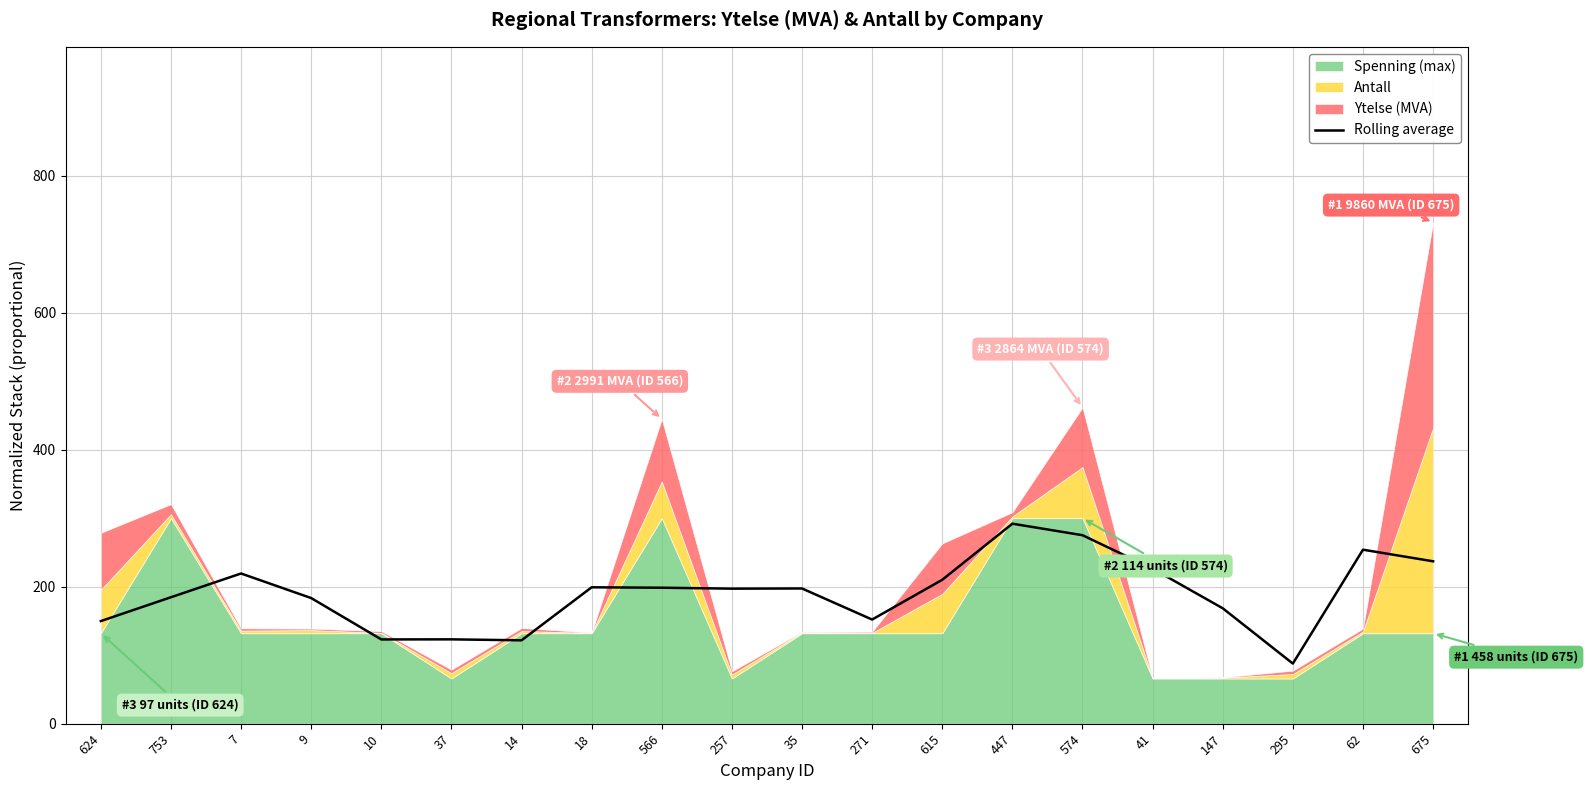

What is the maximum value for Rolling average?

292.0